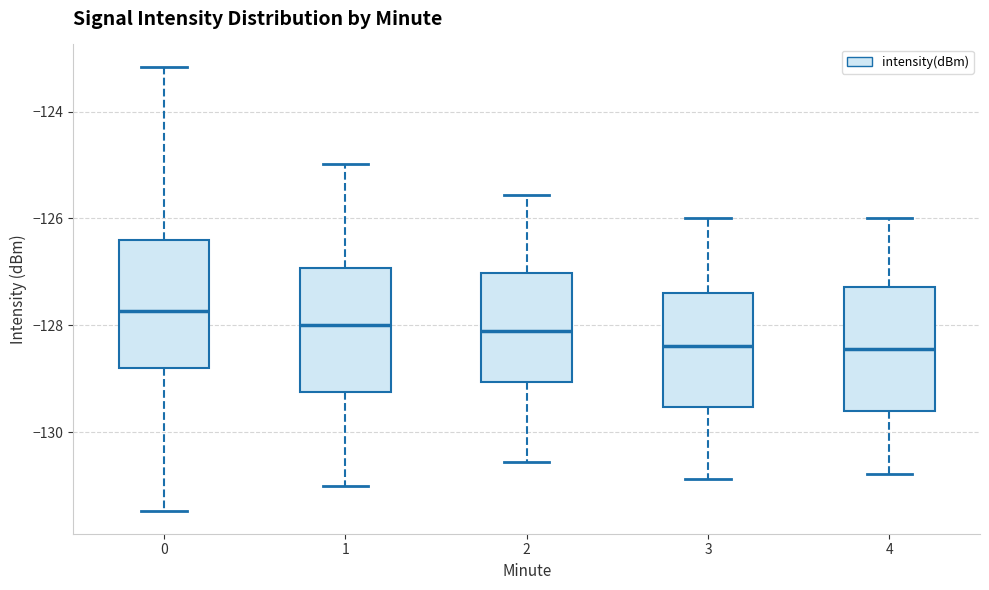

Which box's median line is the highest?

0